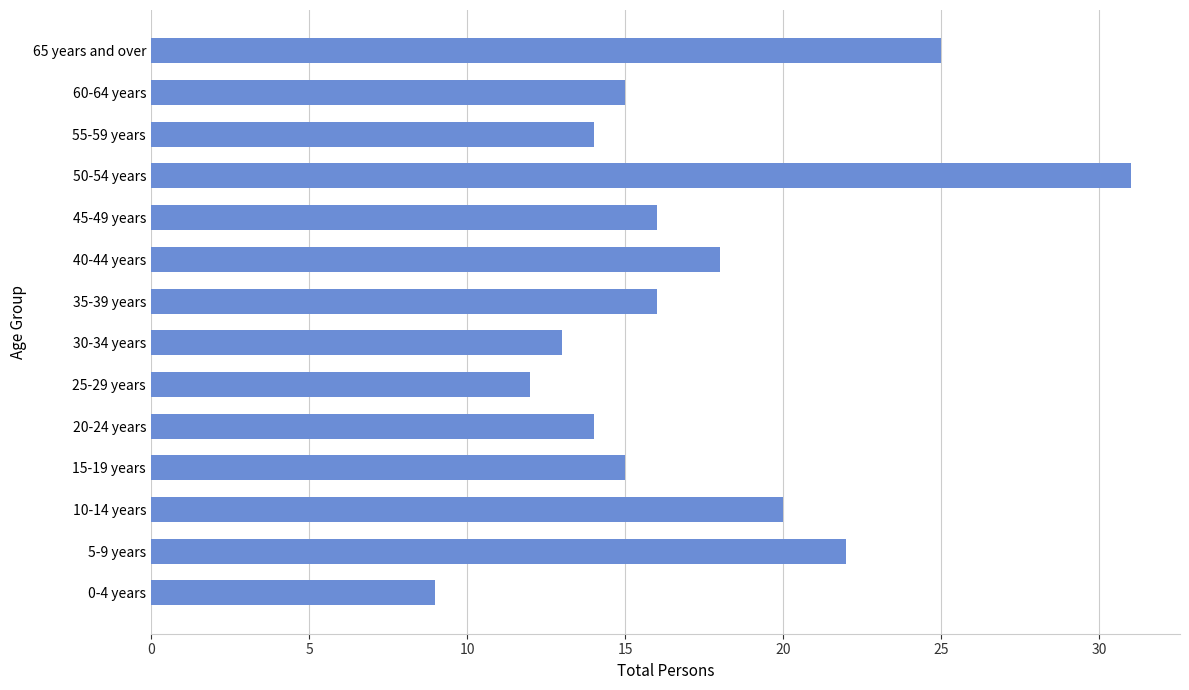

Between 50-54 years and 0-4 years, which is larger?

50-54 years